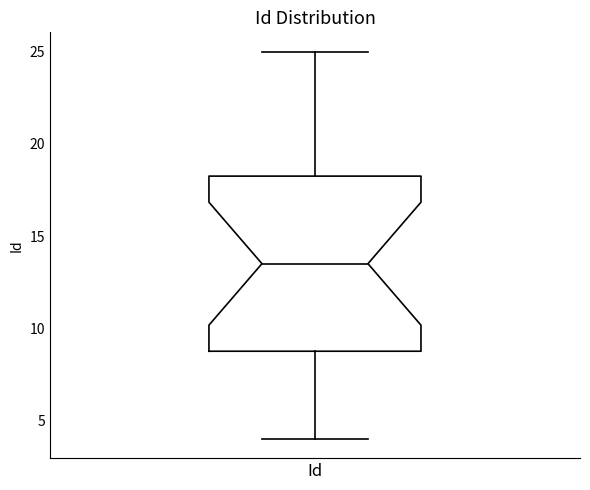

Where is the lower edge of the box for Id on the y-axis? The values are not printed on the chart, so give them approximately, as read against the axis.

9.0